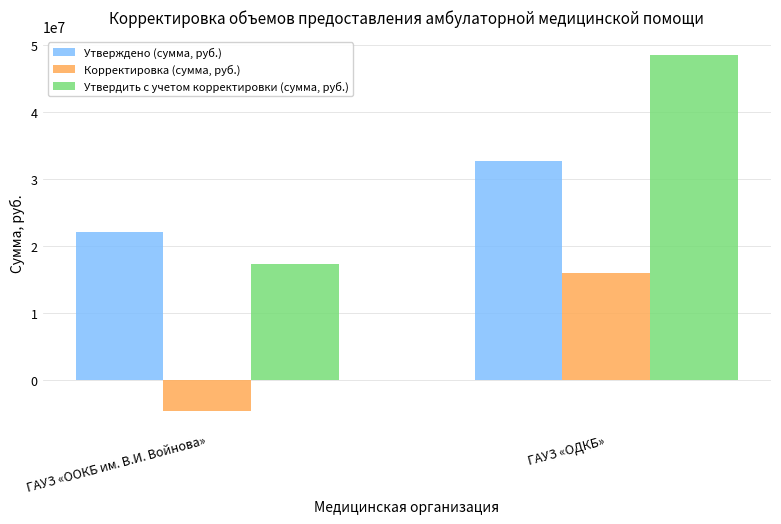

What are all the series names shown in the legend?

Утверждено (сумма, руб.), Корректировка (сумма, руб.), Утвердить с учетом корректировки (сумма, руб.)